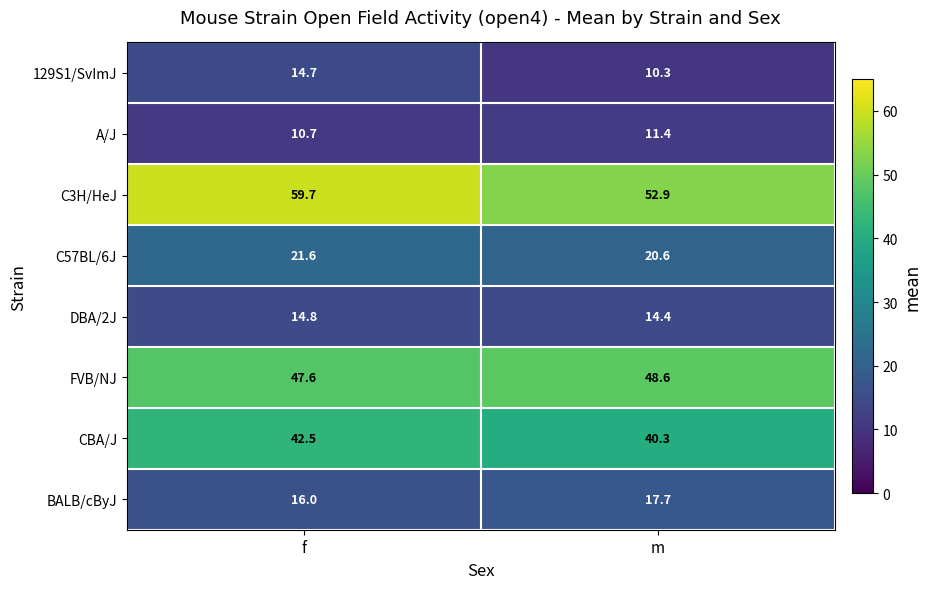

What is the sum of all BALB/cByJ values?

33.7